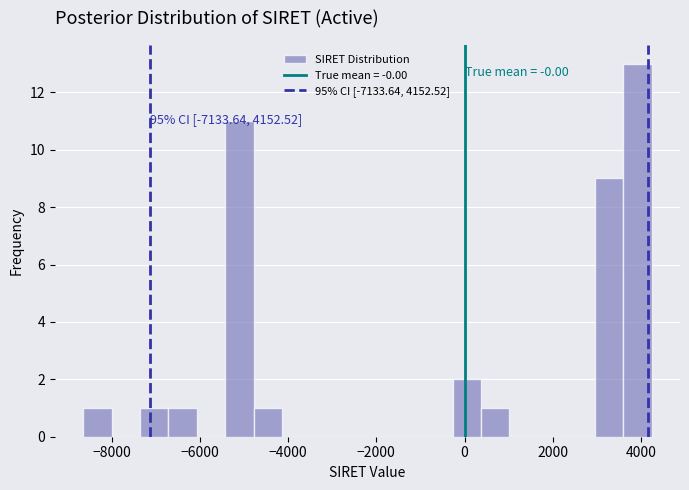

Around what value on the x-axis is the tallest bar? Give the approximate position of its centre, as read against the axis.

4000